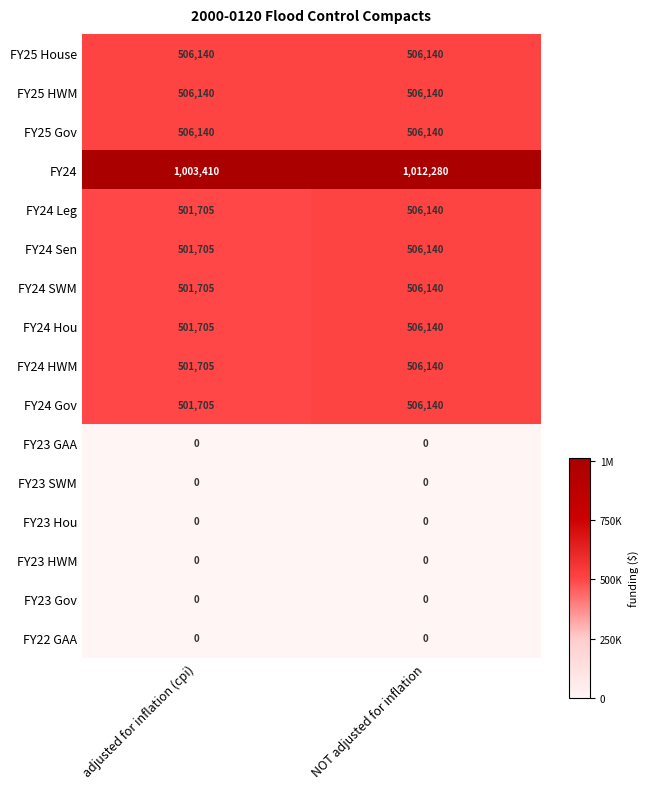

At how many categories does at least one series exceed 937648?

2